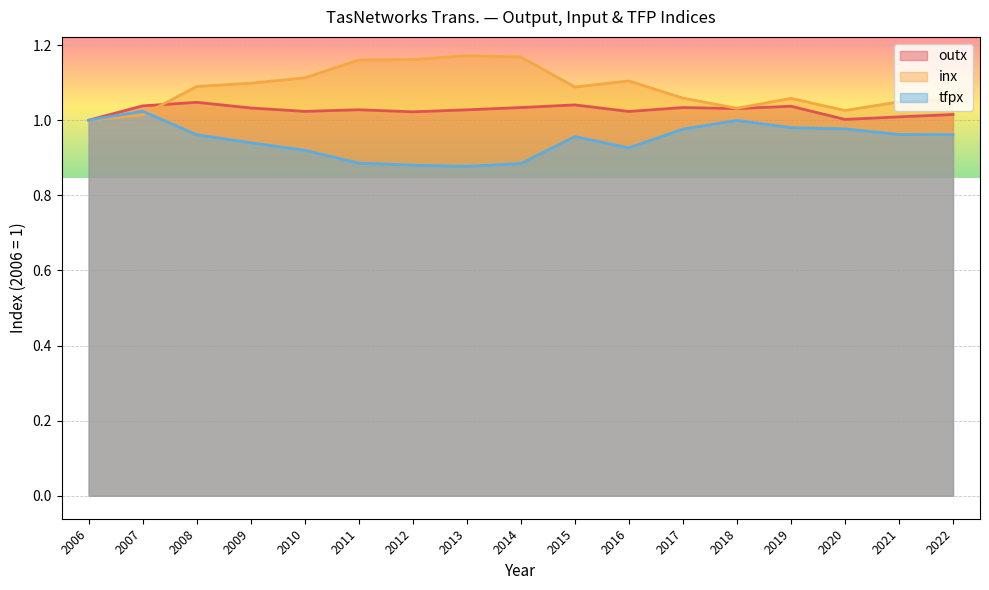

The value of inx at 2013 is 0.4. True or false?

False